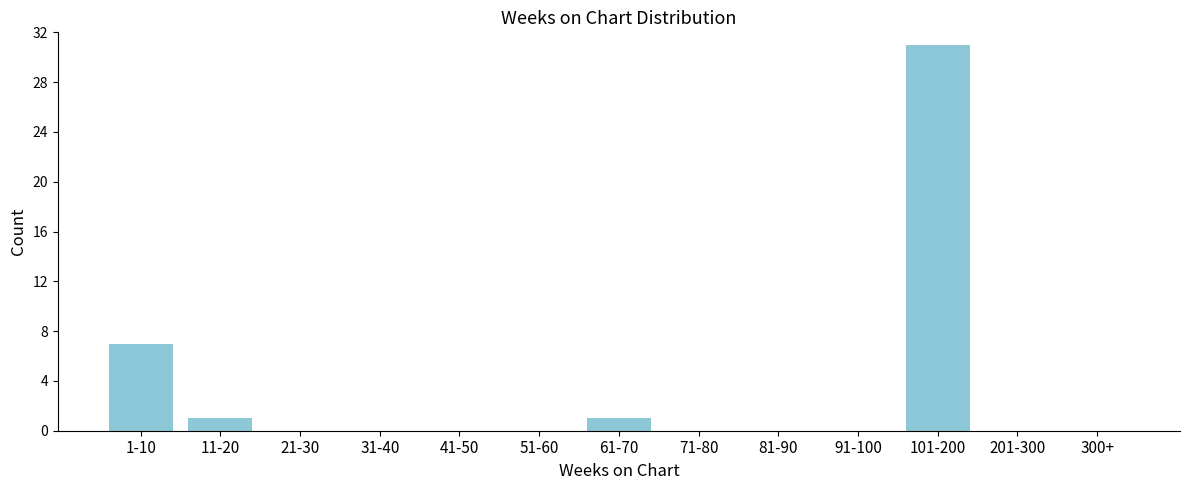

Reading right to left, extract all data points from this chart.

300+=0	201-300=0	101-200=31	91-100=0	81-90=0	71-80=0	61-70=1	51-60=0	41-50=0	31-40=0	21-30=0	11-20=1	1-10=7